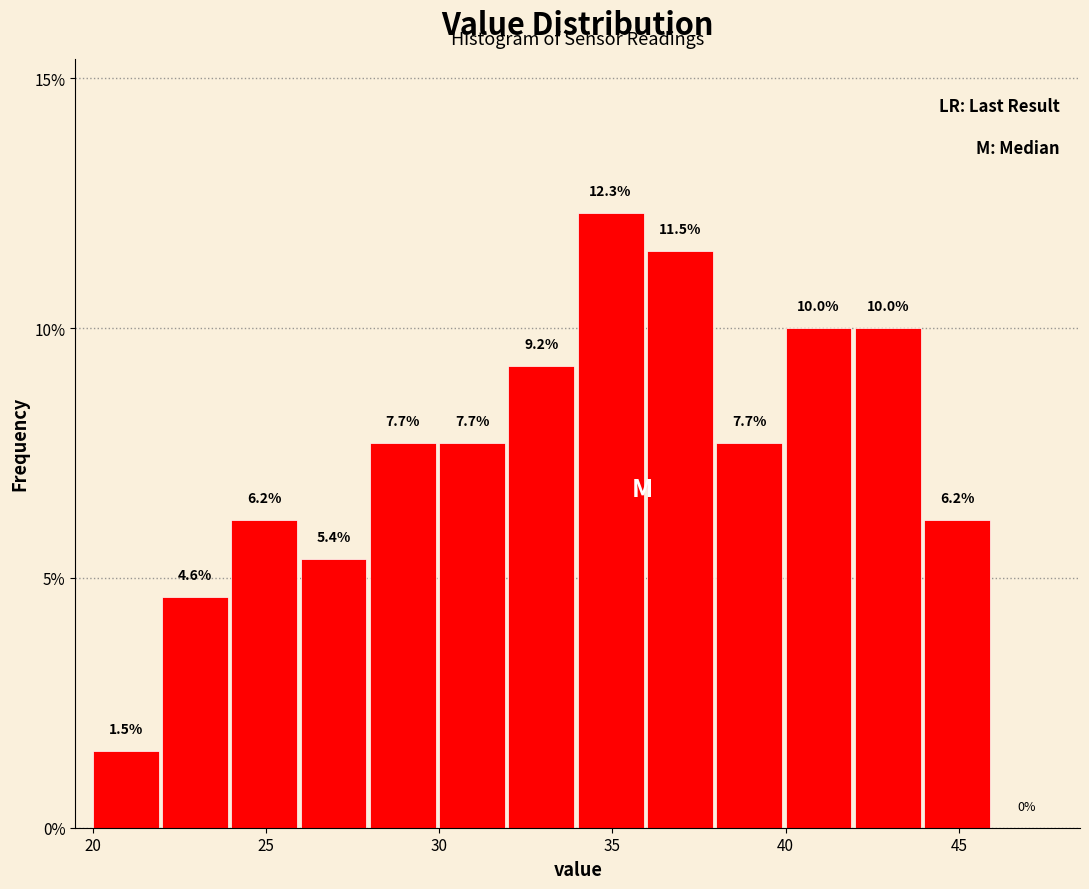

Which range on the x-axis has the tallest bar?

34 to 36